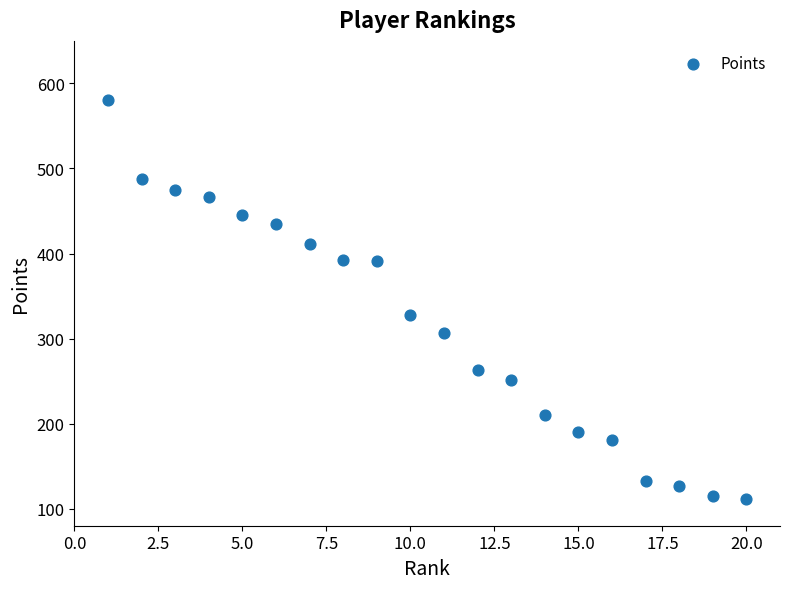

What Y value in the scatter plot is closest to 346?

328